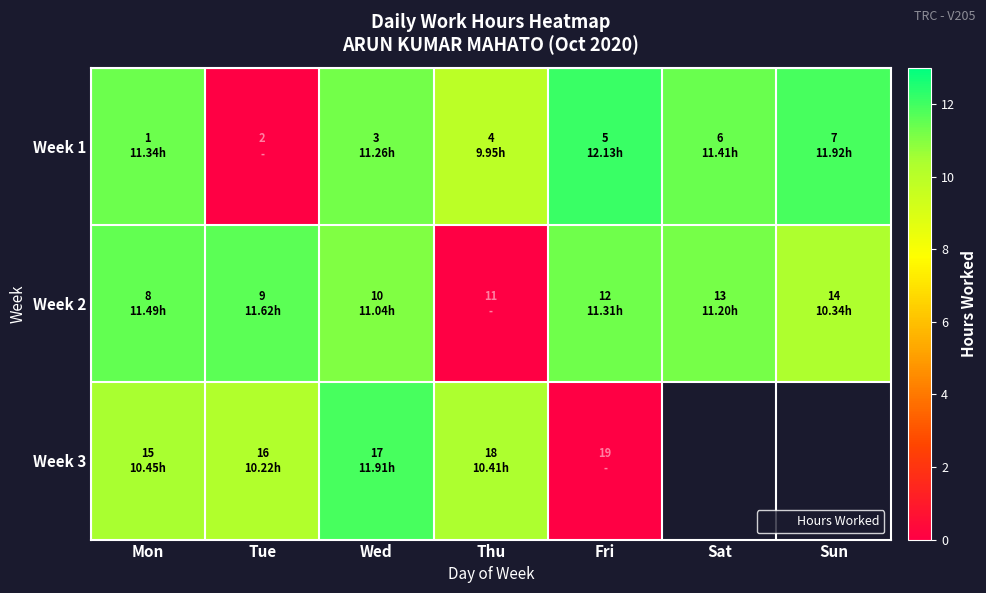

The Week 1 series shows 11.9 at Sun. True or false?

True